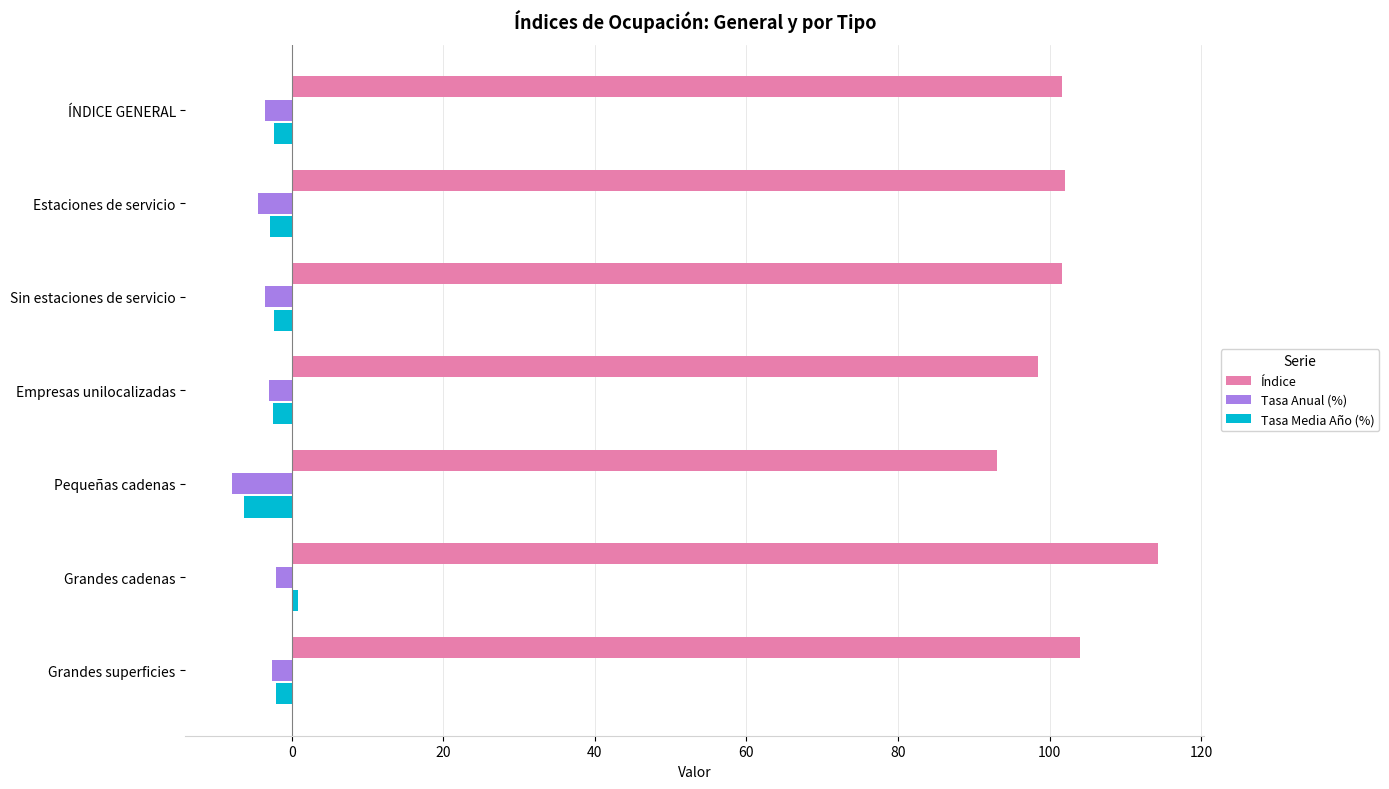

True or false: Índice has a value of 104.0 at Grandes superficies.

True